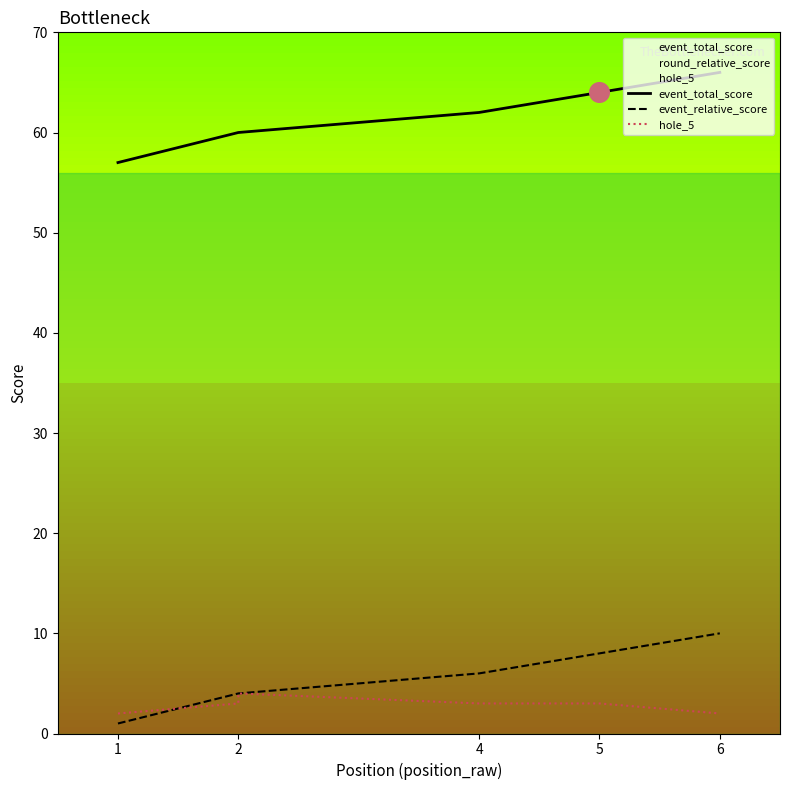

Which series reaches the maximum Y coordinate?

event_total_score